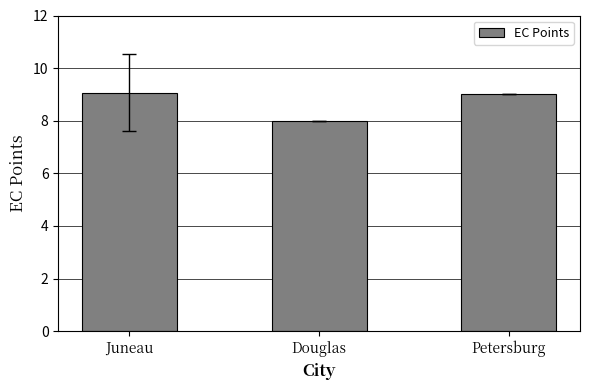

Reading left to right, what are all the values shown in this chart?

Juneau=9.1	Douglas=8.0	Petersburg=9.0